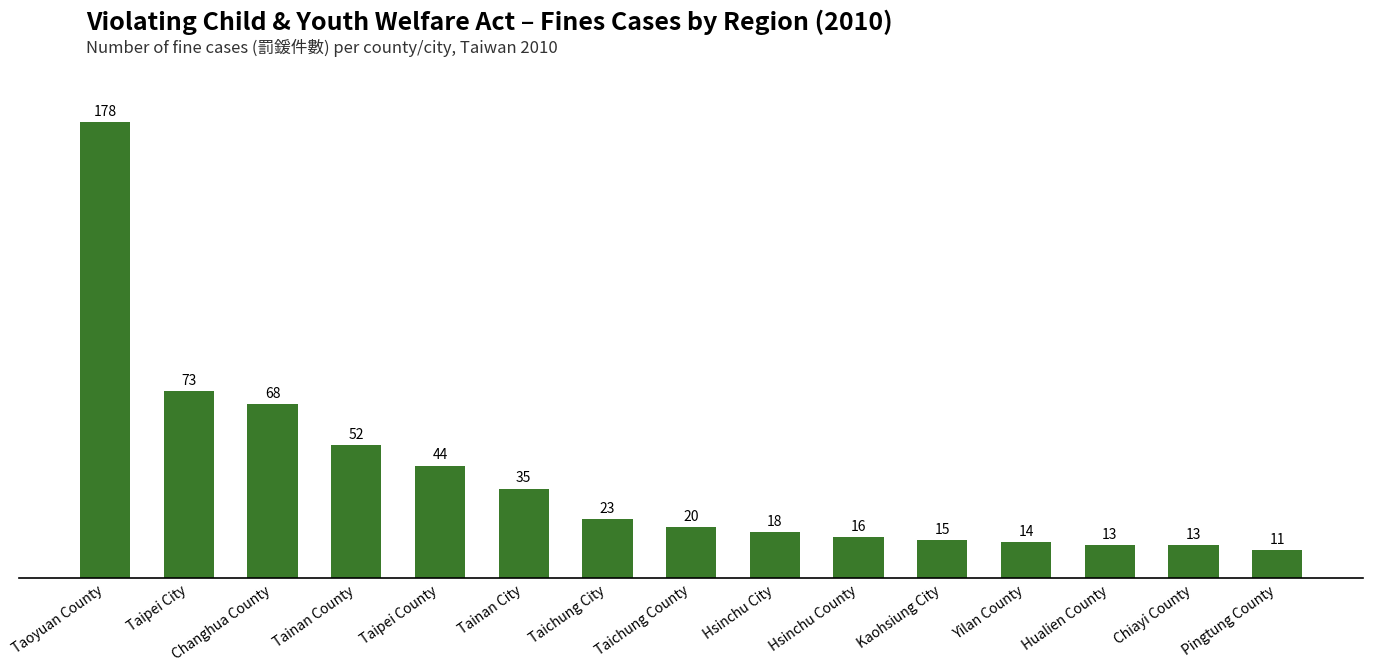

Read the value at Hsinchu County, to the nearest 10.

20